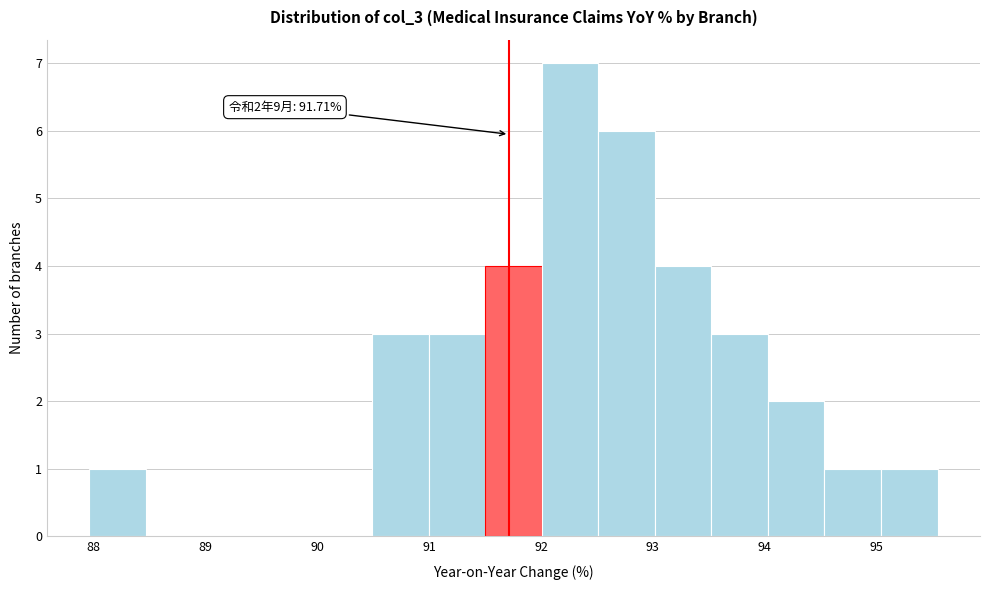

Which range on the x-axis has the tallest bar?

92.0 to 92.5